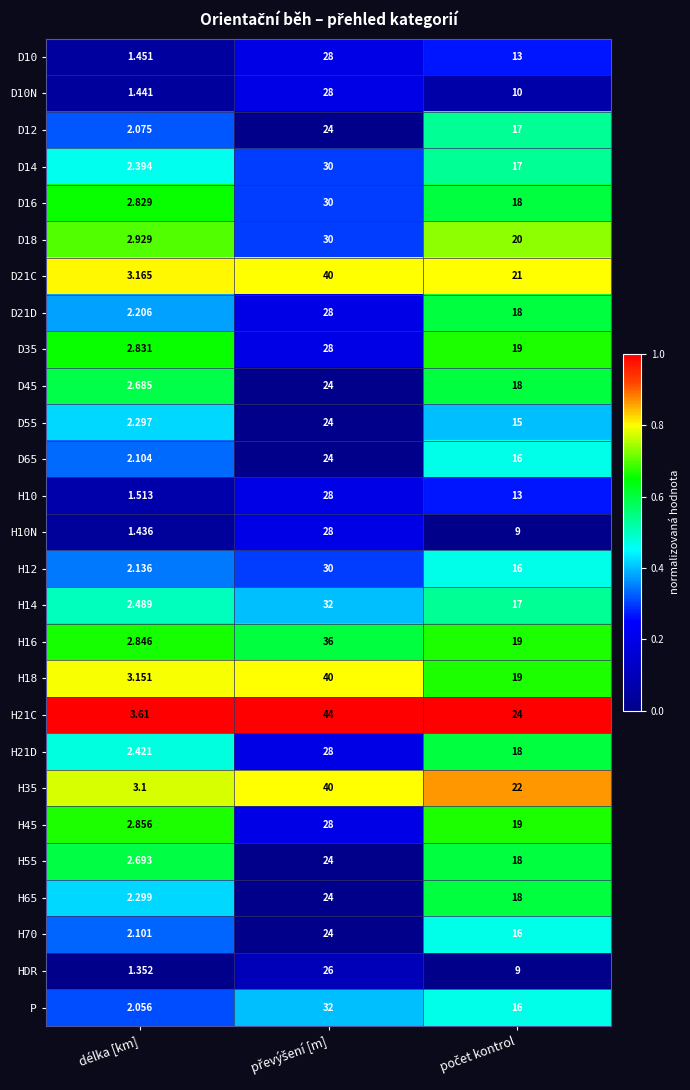

At which label does H16 reach its minimum?

délka [km]